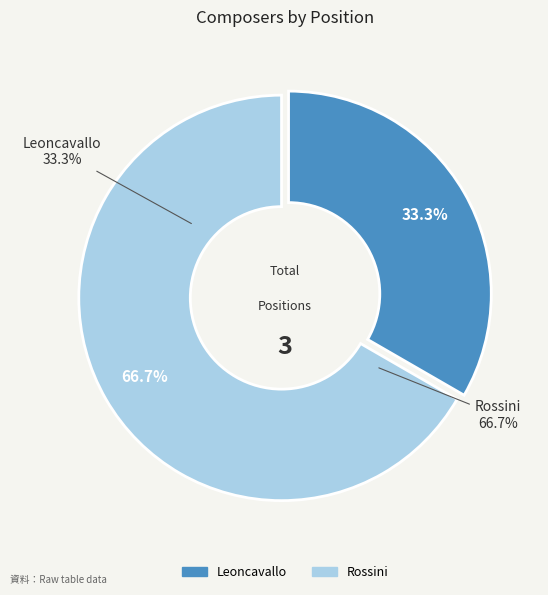

True or false: Leoncavallo accounts for 47% of the total.

False